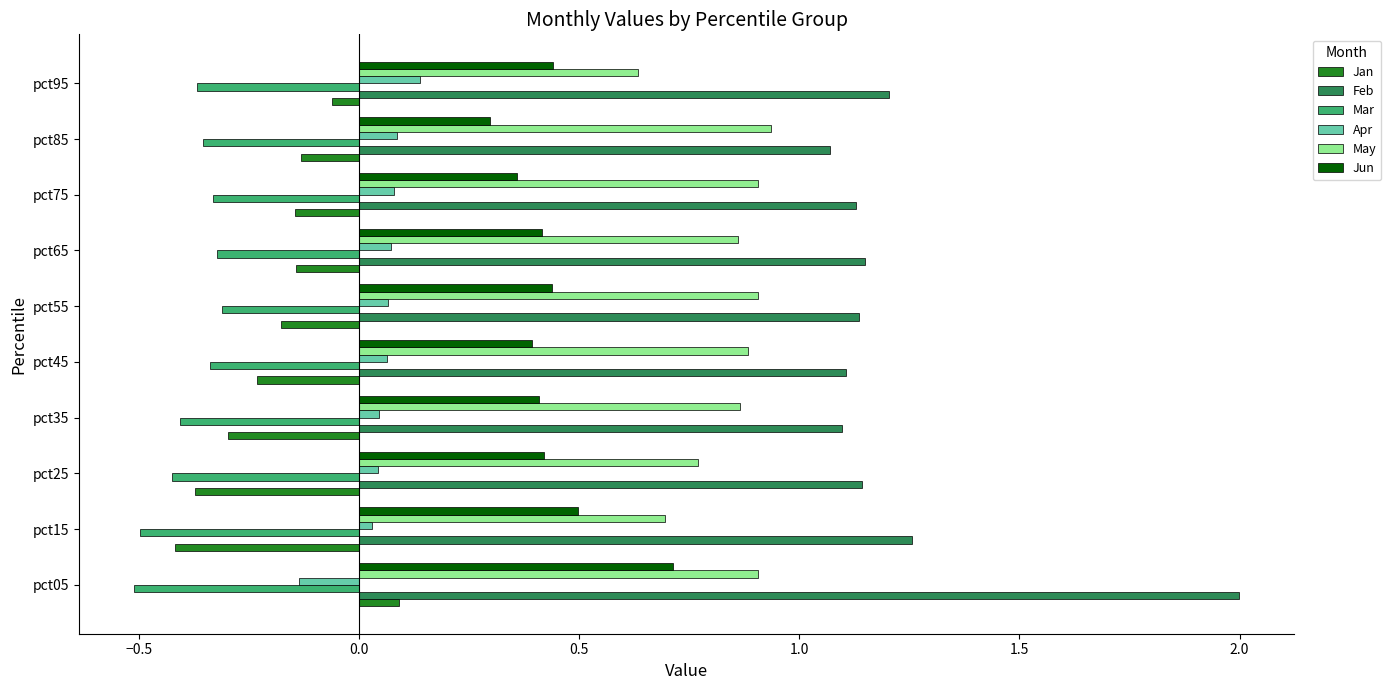

Which series has the widest spread of values?

Feb